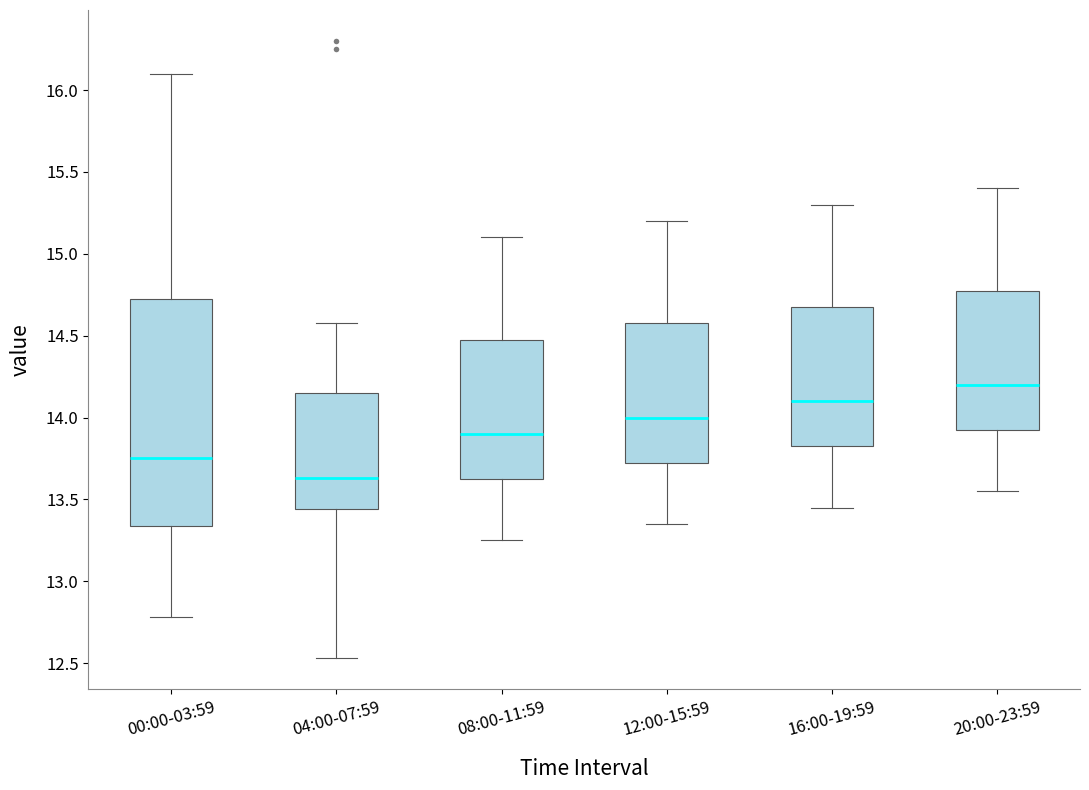

Which box has the highest median line?

20:00-23:59